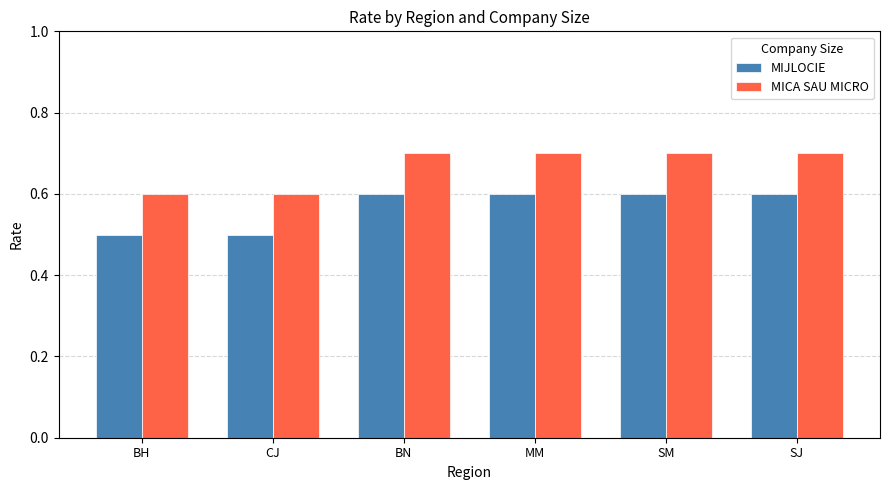

What is the total value across all series at SM?

1.3